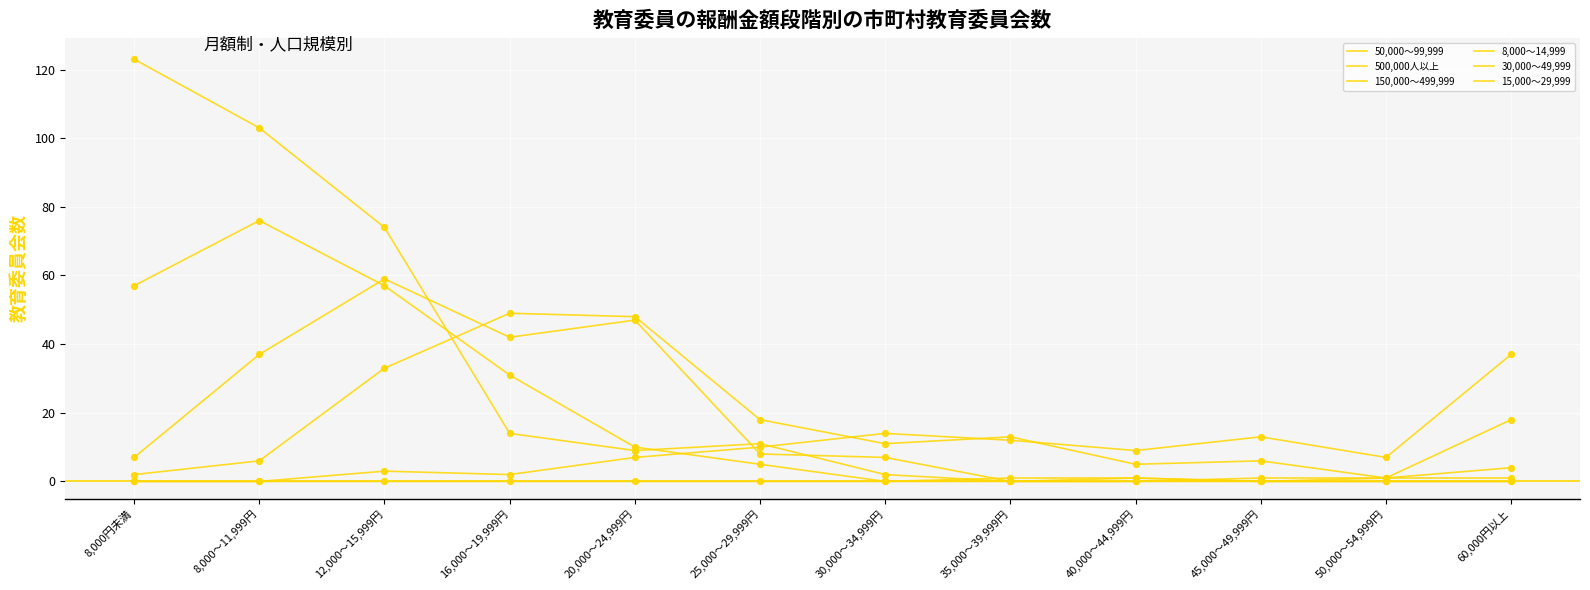

How many lines are shown in the chart?

6